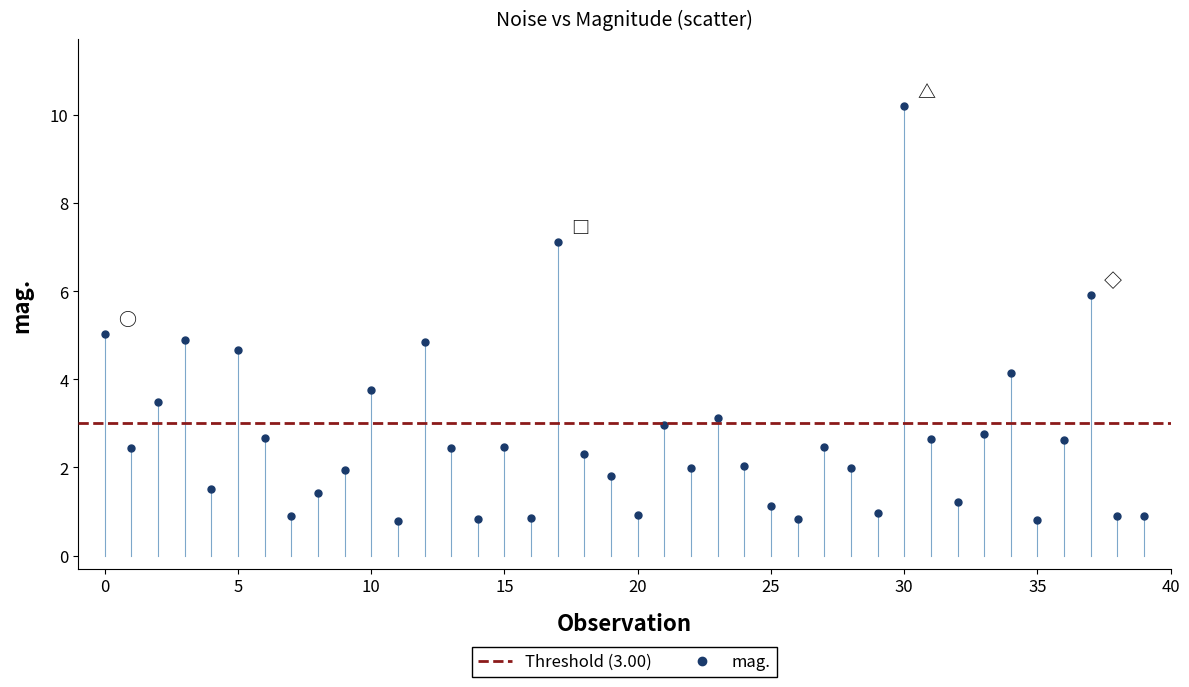

What is the range of Y values (max minus min)?

9.4